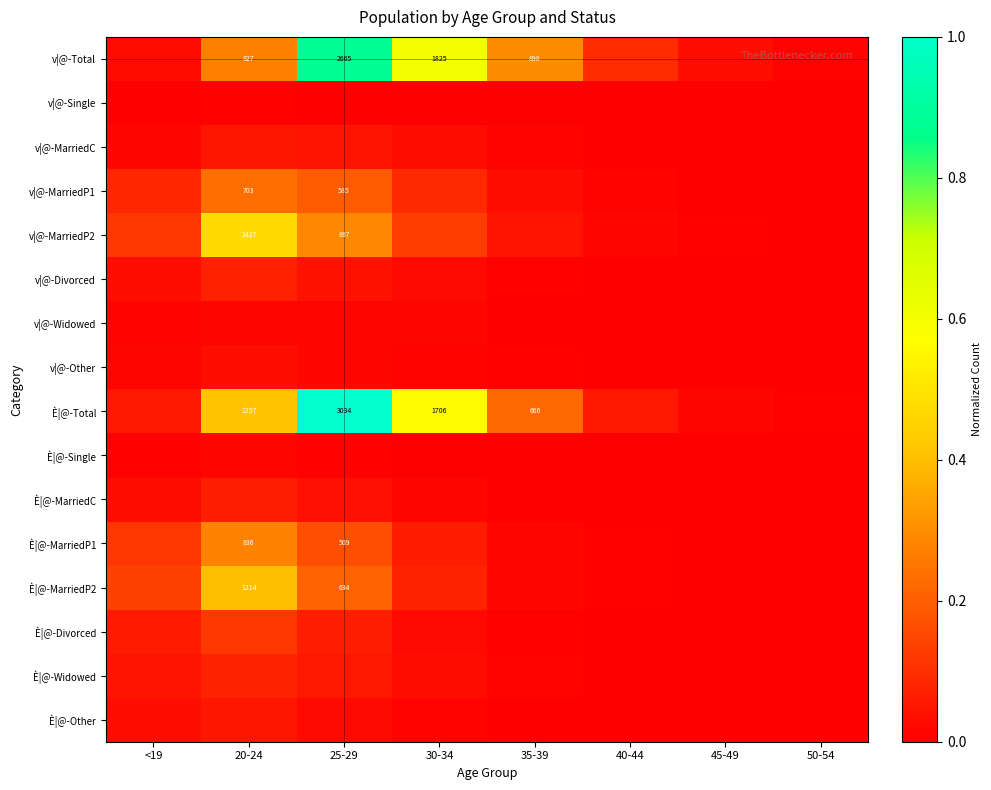

How many categories are shown in the chart?

8